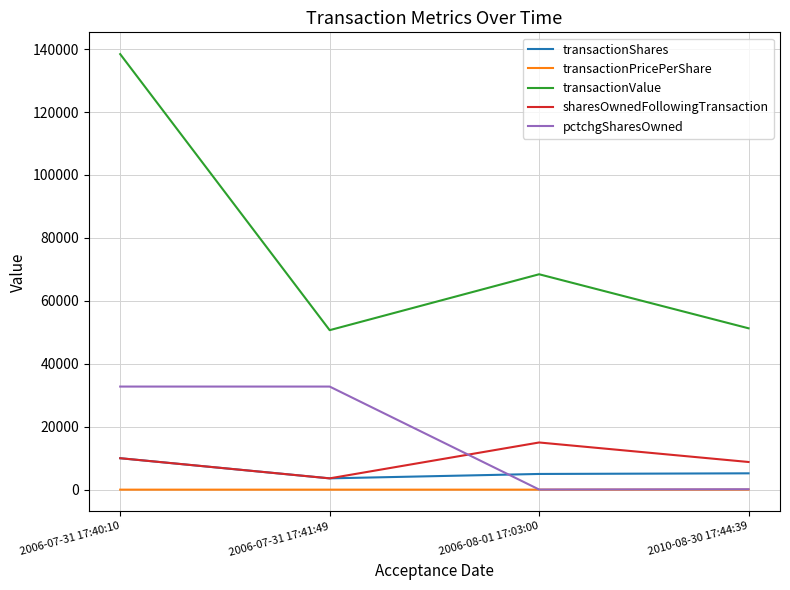

Is the value of pctchgSharesOwned at 2006-07-31 17:40:10 greater than the value of sharesOwnedFollowingTransaction at 2006-08-01 17:03:00?

Yes